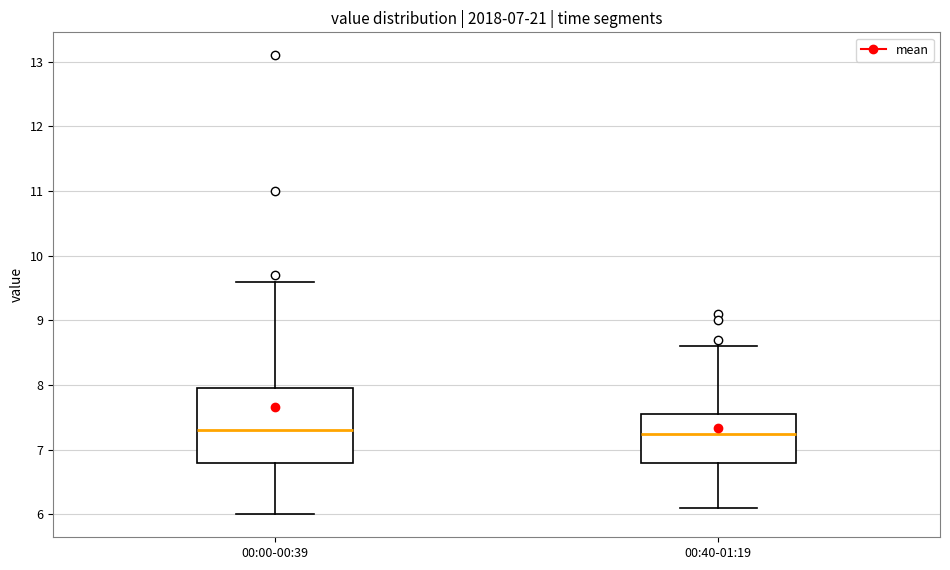

Reading left to right, transcribe this box plot: for each box, give where its median line is, the range the box spans, and where its two whiskers end, as read against the y-axis. The values are not printed on the chart, so give them approximately, as read against the axis.

00:00-00:39: median 7.3, box 6.8 to 8.0, whiskers 6.0 to 9.6
00:40-01:19: median 7.3, box 6.8 to 7.6, whiskers 6.1 to 8.6